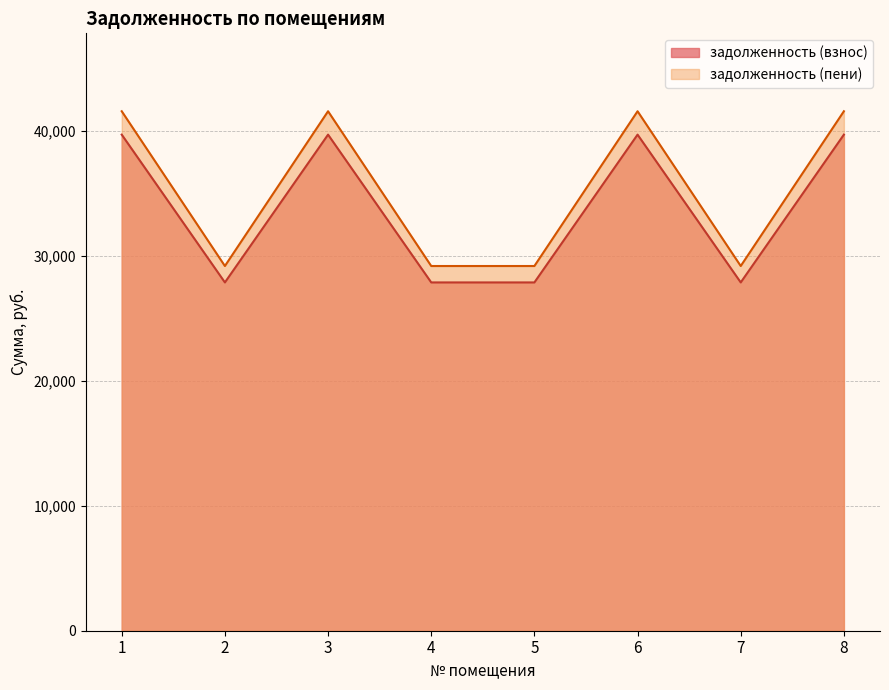

At 6, list the series in order from smallest to largest.

задолженность (взнос), задолженность (пени)